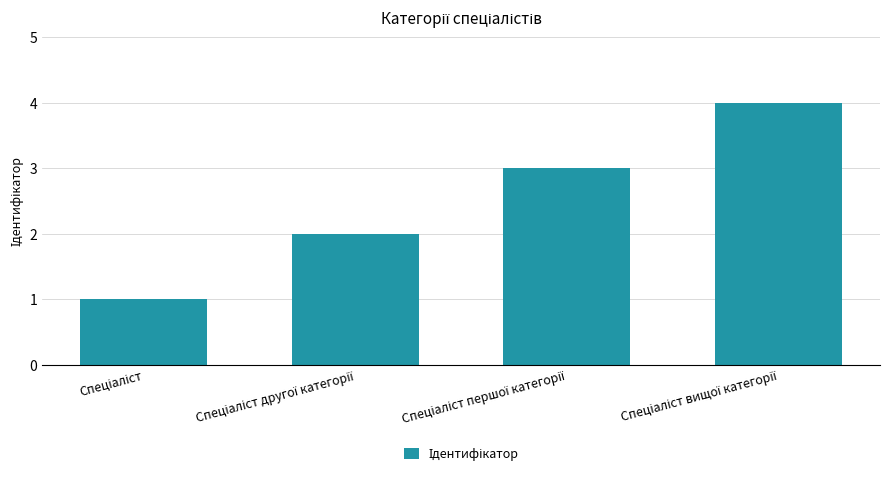

What is the maximum value shown in the chart?

4